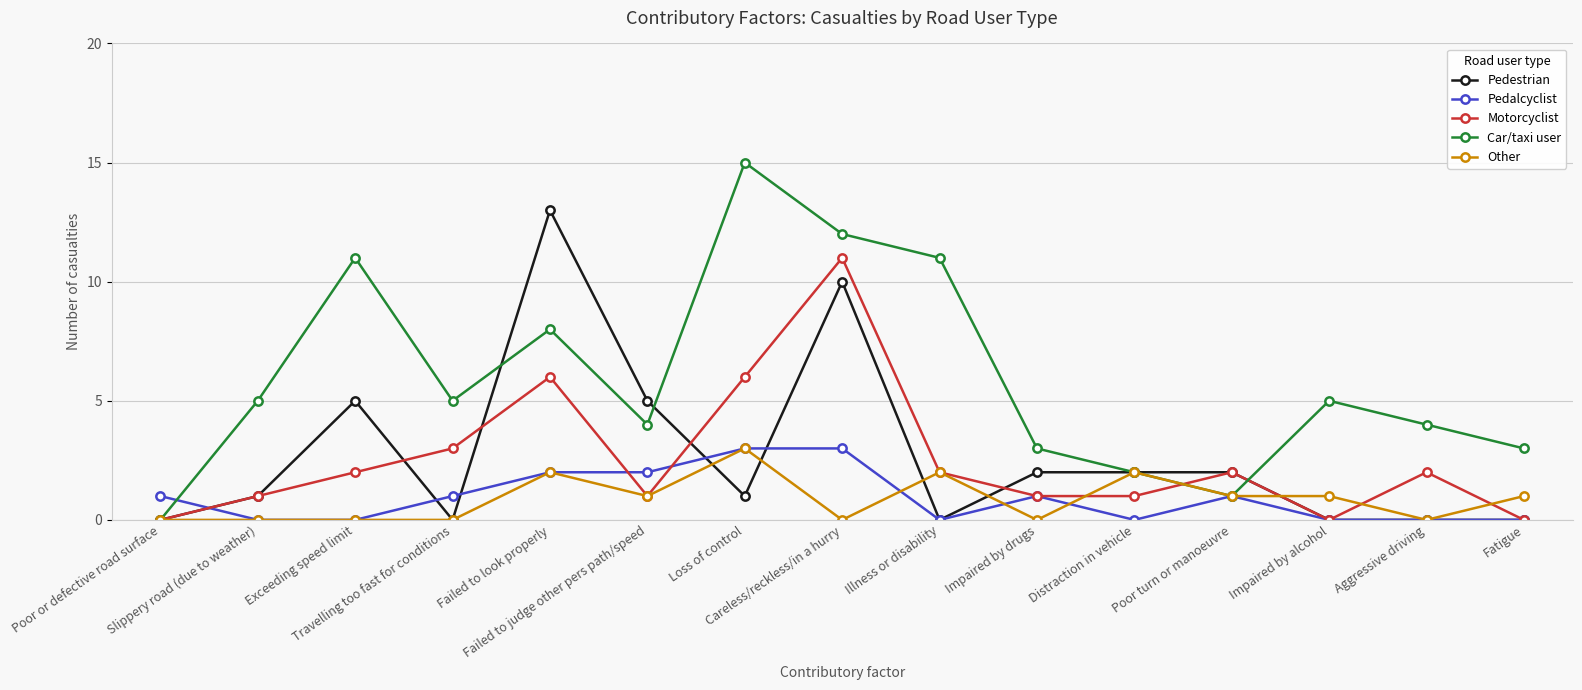

Which series has the largest range (max minus min)?

Car/taxi user